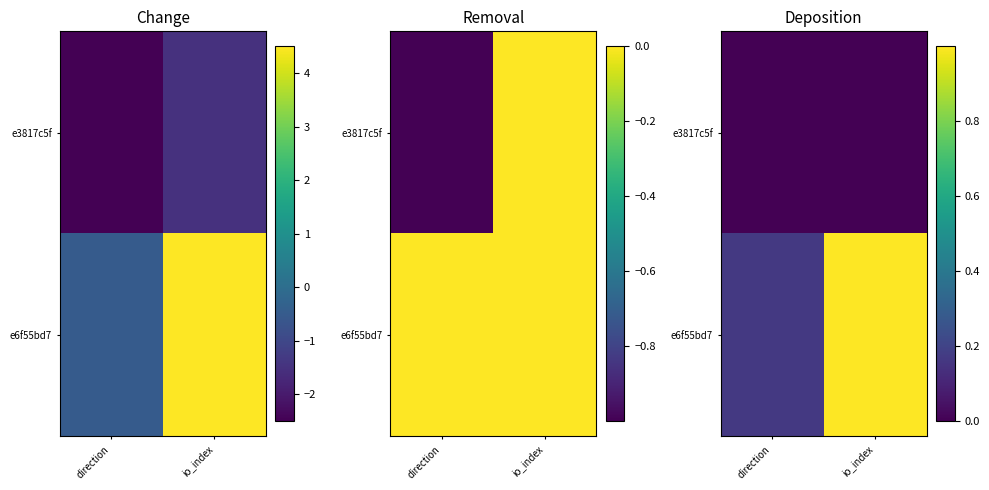

The value of e6f55bd7 at io_index is 1.0. True or false?

True